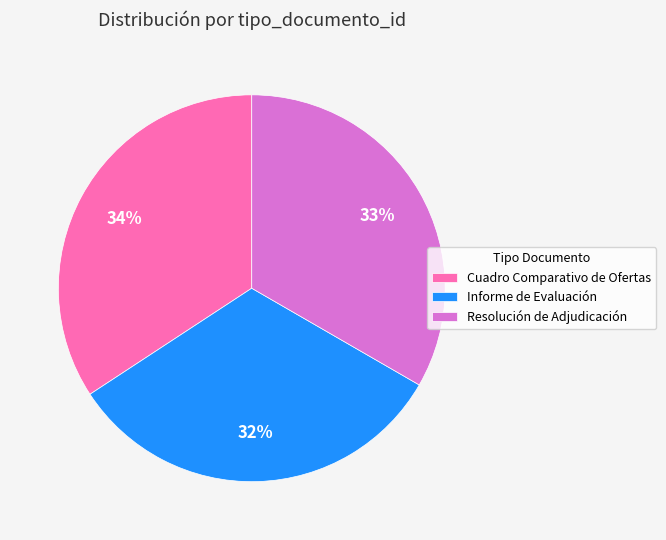

Which slice is the smallest?

Informe de Evaluación